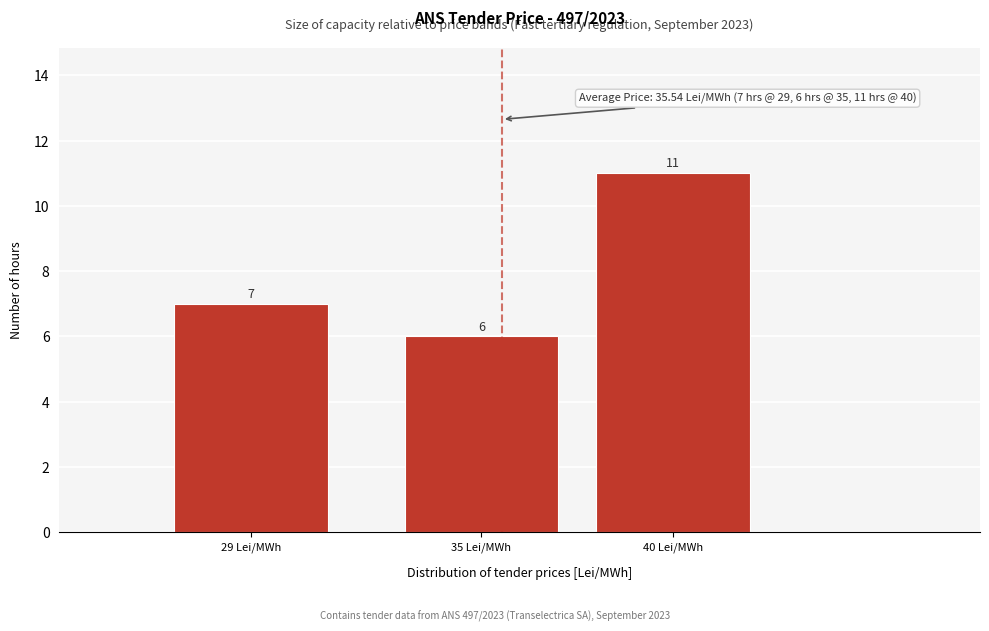

Reading left to right, what are all the values shown in this chart?

29 Lei/MWh=7	35 Lei/MWh=6	40 Lei/MWh=11